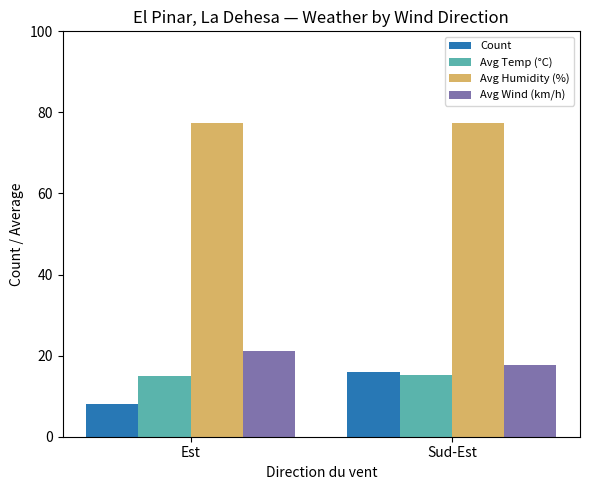

Is the value of Avg Wind (km/h) at Sud-Est greater than the value of Count at Est?

Yes